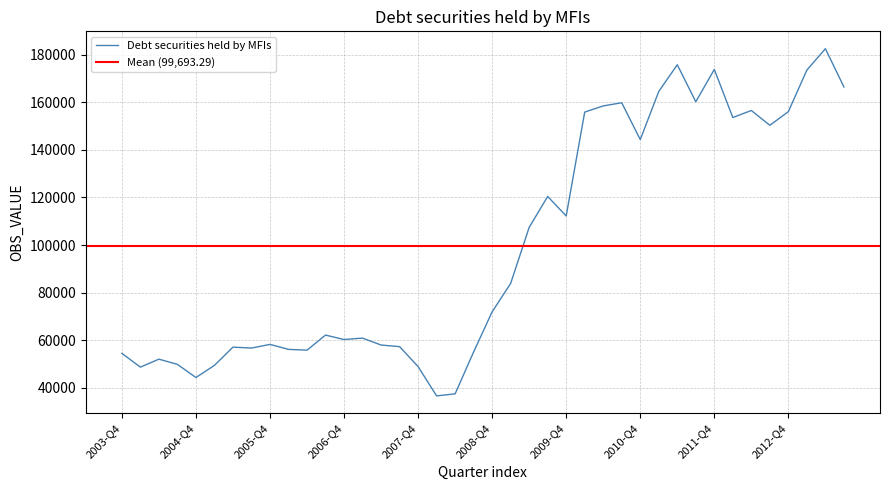

The chart shows a value of 57347.1 at 2007-Q3. True or false?

True